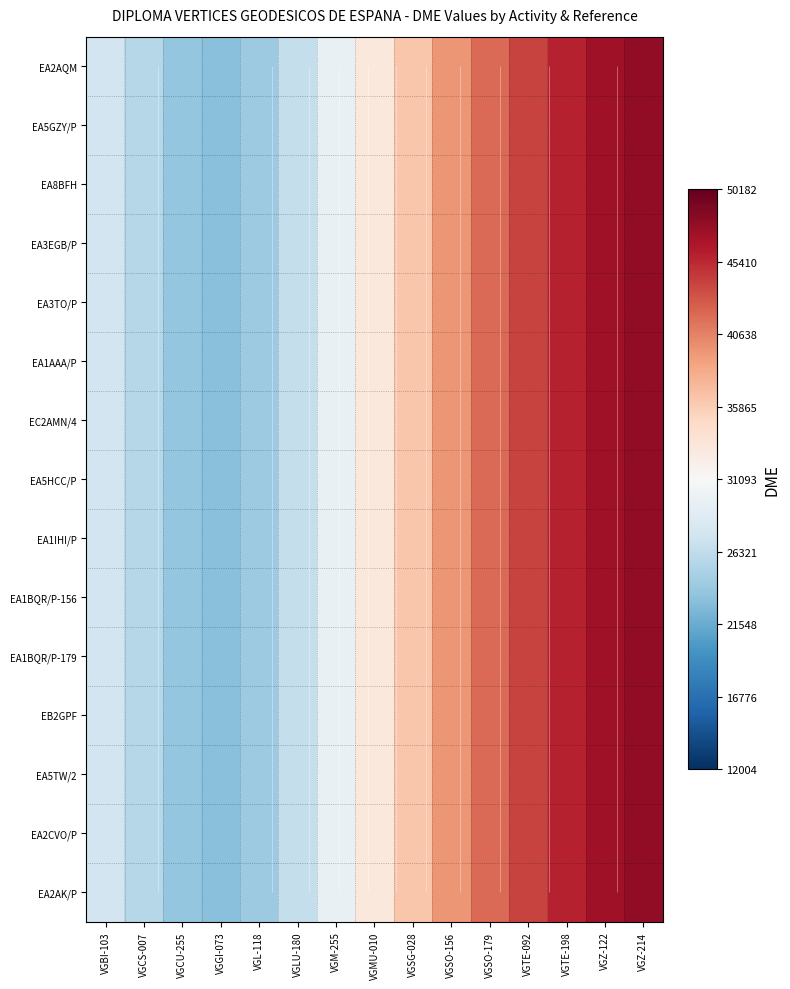

At how many categories does at least one series exceed 30879?

8